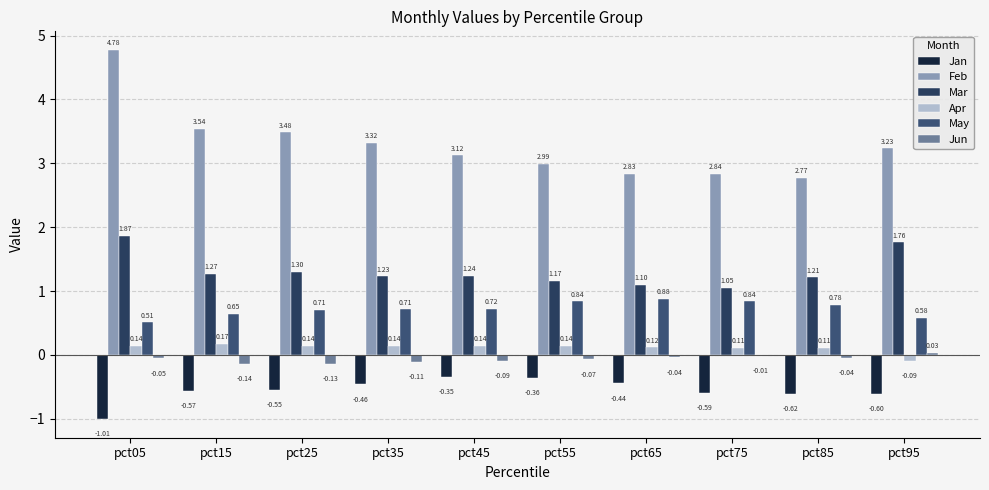

Rank the series at pct95 from highest to lowest value.

Feb, Mar, May, Jun, Apr, Jan